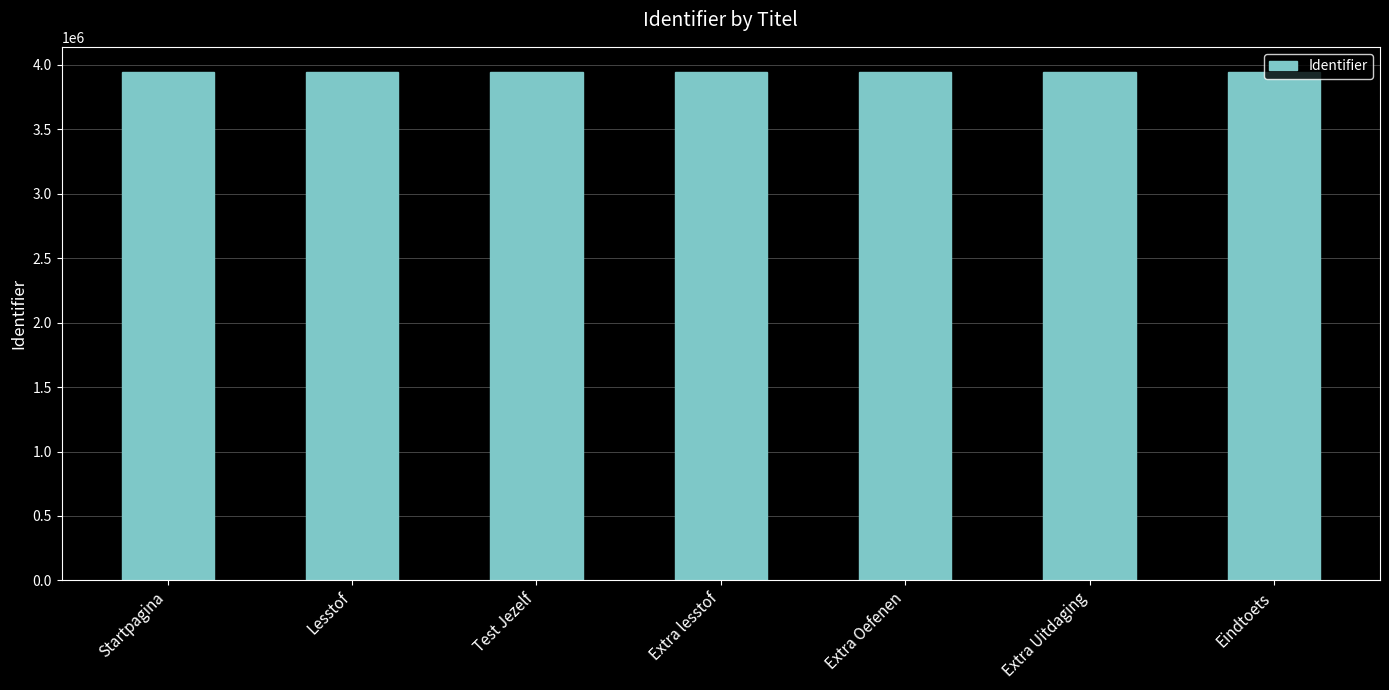

What is the sum of the values at Lesstof and Startpagina?

7887557